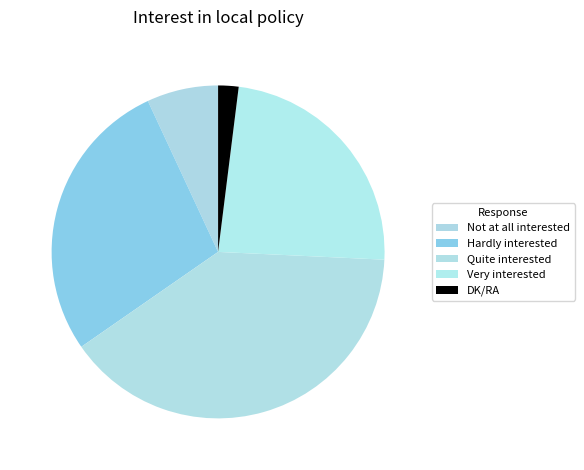

How many slices are in this pie chart?

5